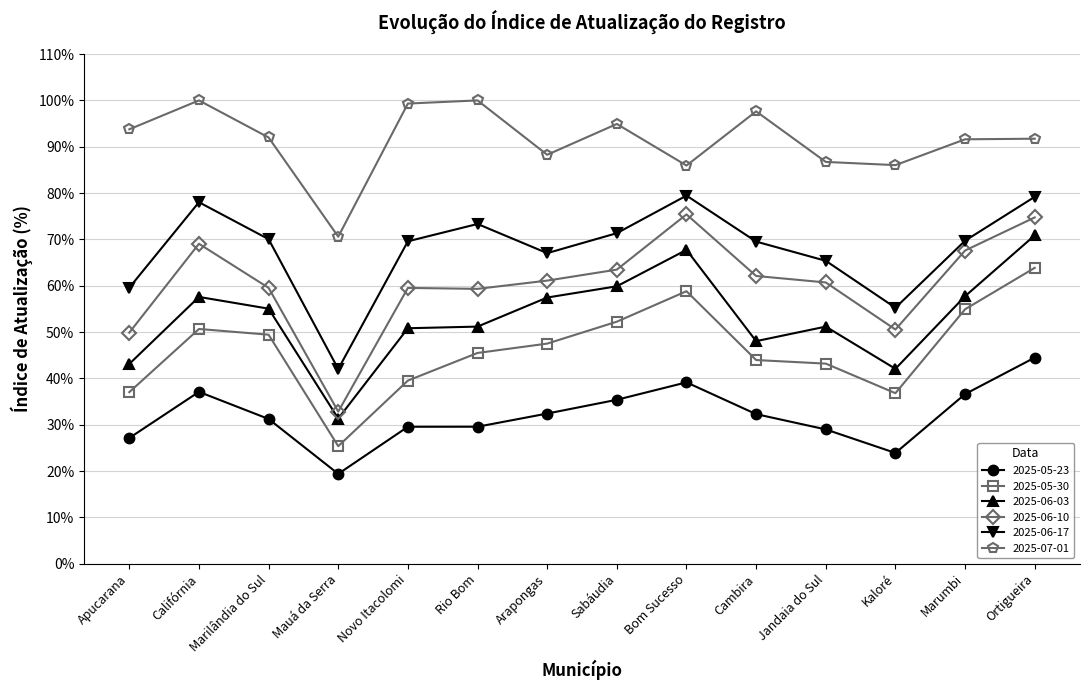

True or false: 2025-06-17 and 2025-07-01 intersect in this chart.

False